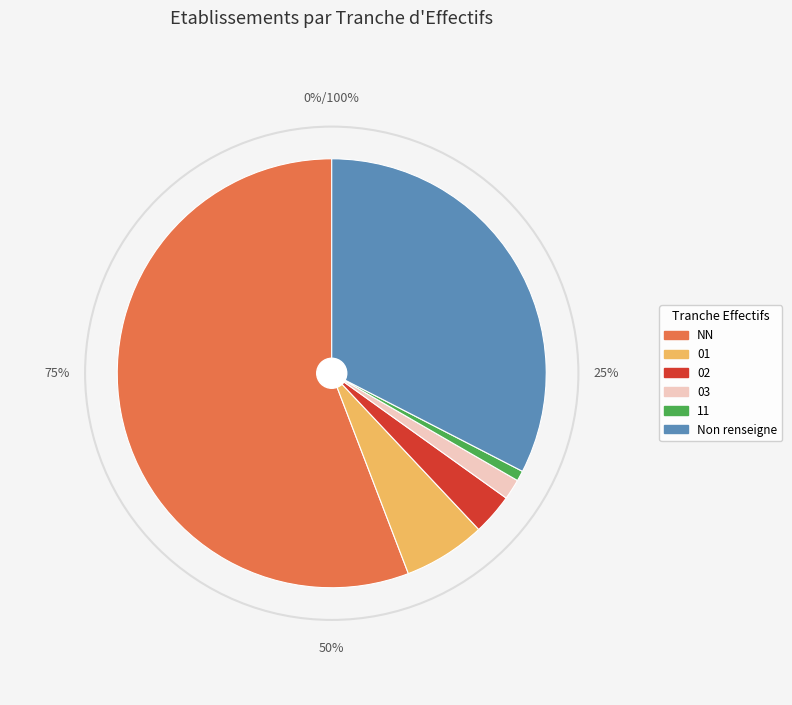

Which slice represents more than half of the pie?

NN